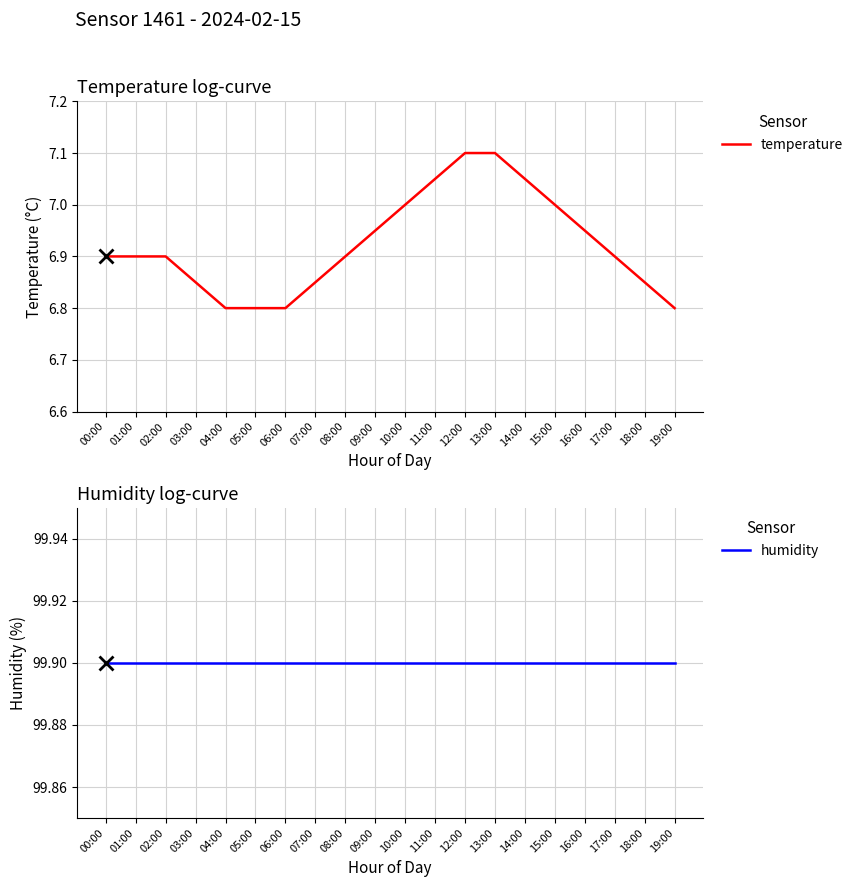

What is the highest value of the humidity series?

99.9